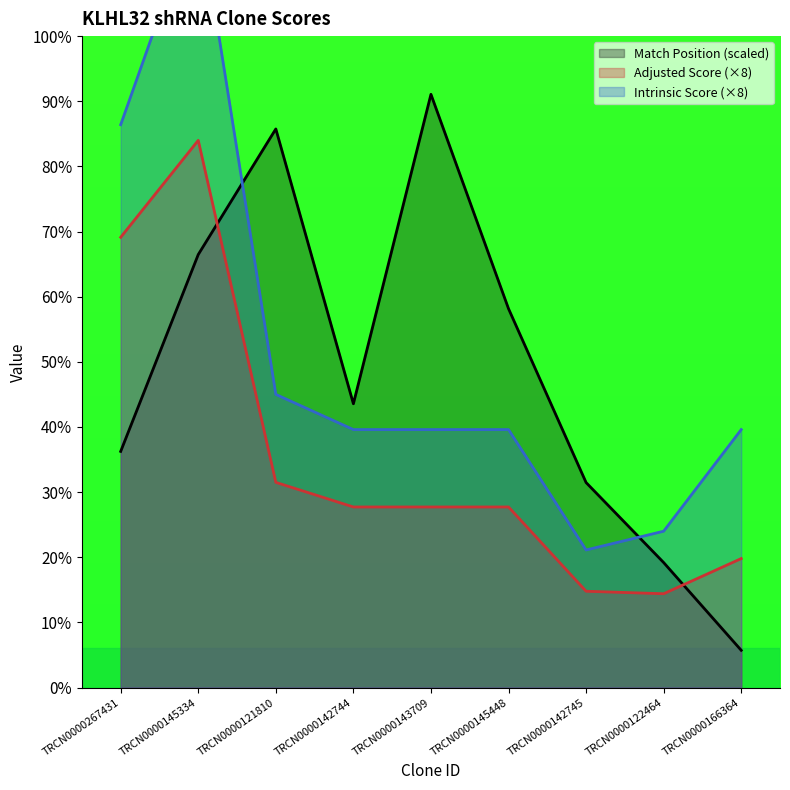

How many values in the Match Position (scaled) series are below 43?

4